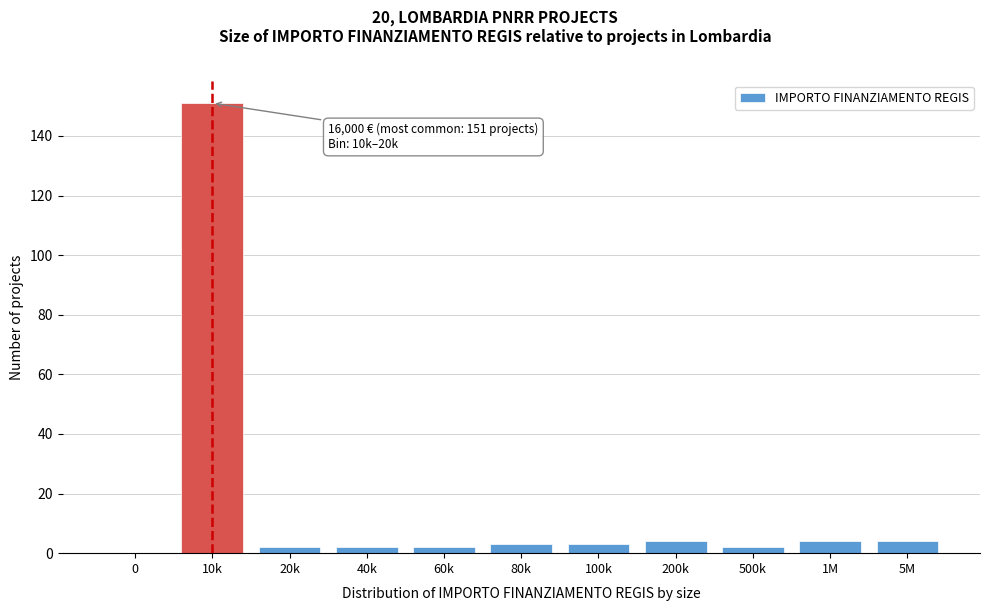

Reading left to right, extract all data points from this chart.

0=0	10k=151	20k=2	40k=2	60k=2	80k=3	100k=3	200k=4	500k=2	1M=4	5M=4